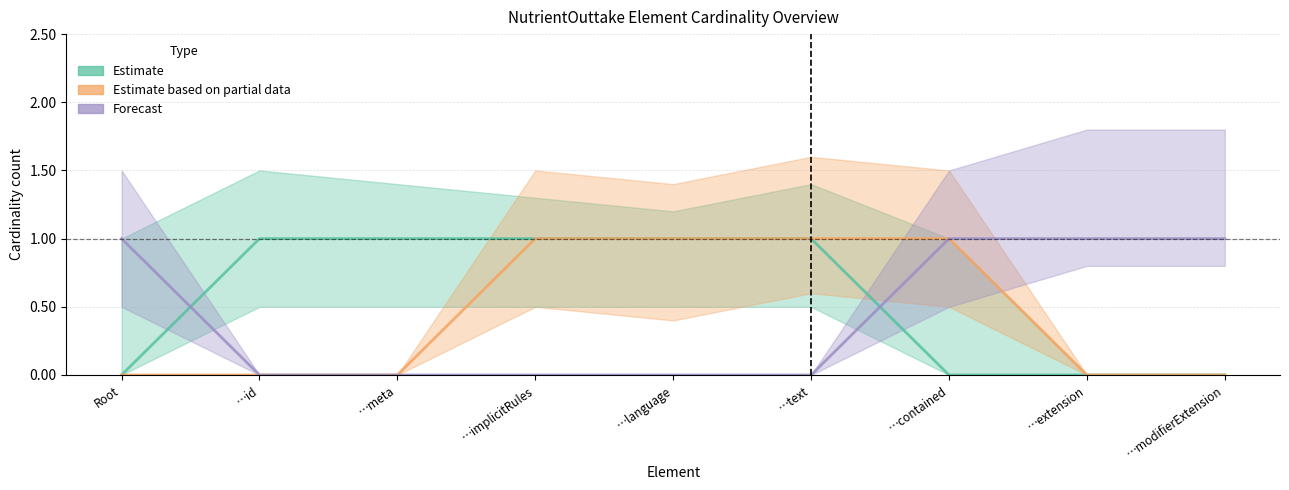

Reading left to right, extract all data points from this chart.

Estimate: 0	1	1	1	1	1	0	0	0
Estimate based on partial data: 0	0	0	1	1	1	1	0	0
Forecast: 1	0	0	0	0	0	1	1	1